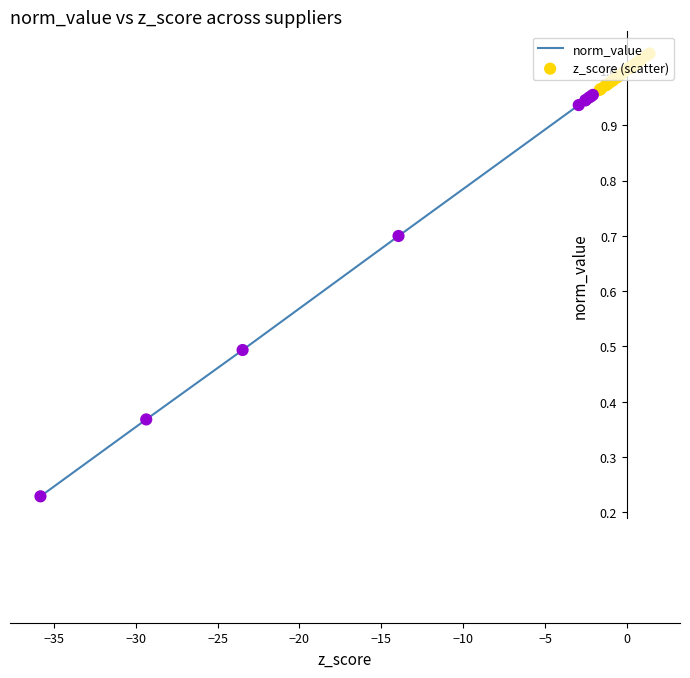

How many lines are shown in the chart?

1